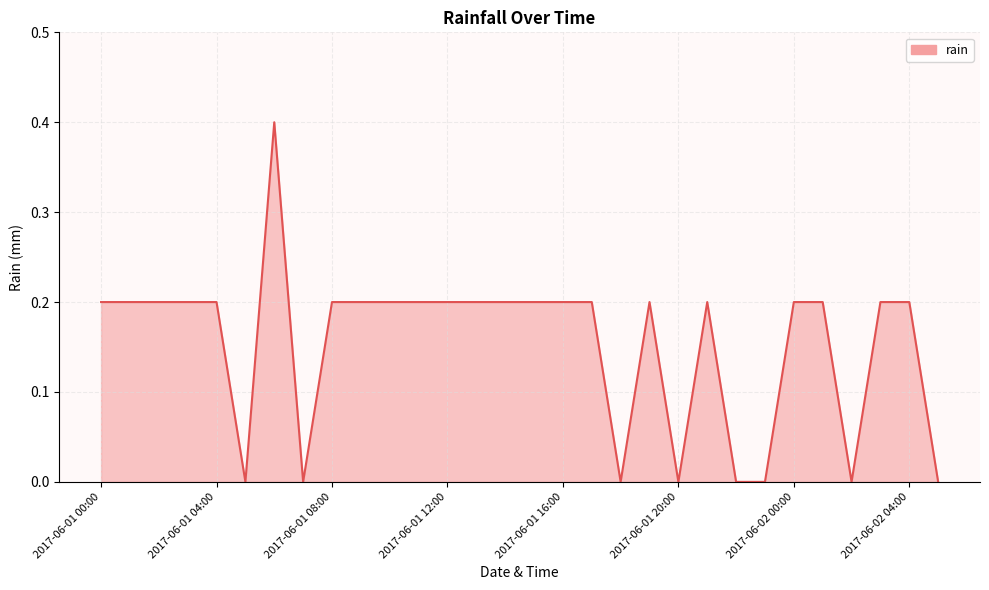

What is the difference between the maximum and minimum values?

0.4